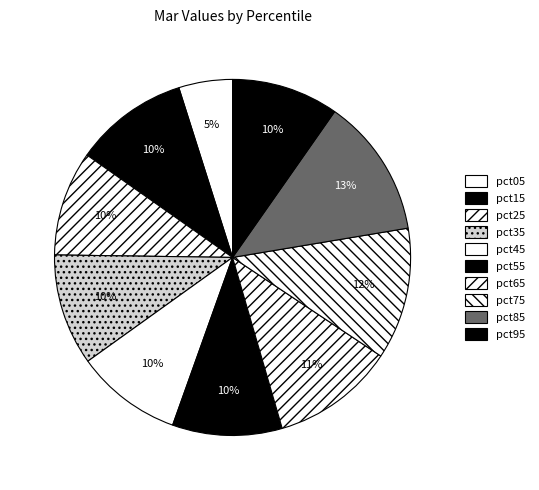

To the nearest percent, what is the combined percentage of pct25 and pct15?

20%